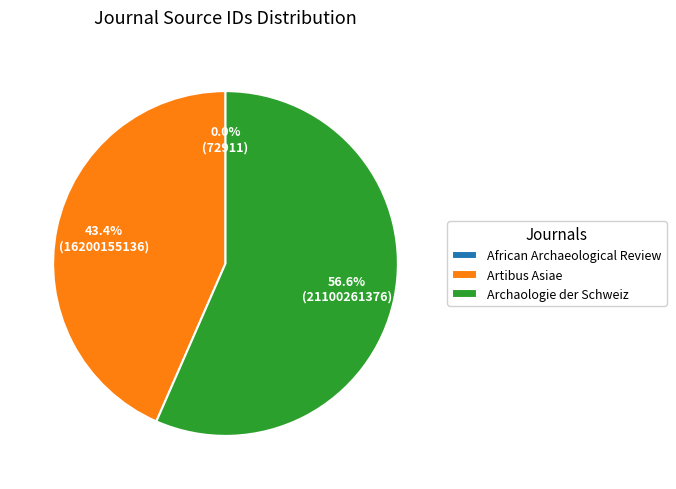

What is the largest slice in the pie chart?

Archaologie der Schweiz